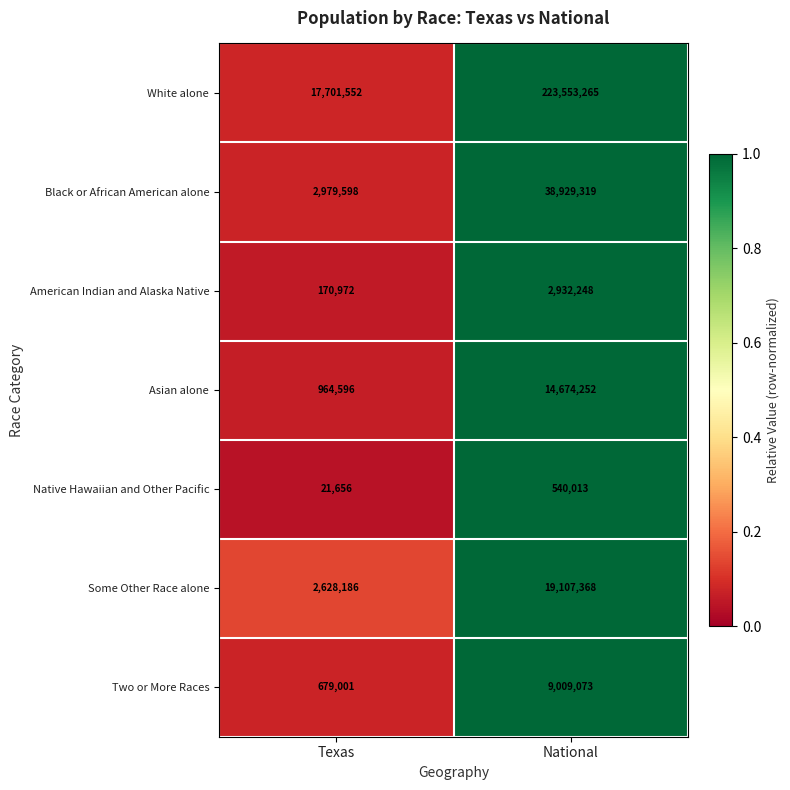

How many distinct data groups are displayed?

7